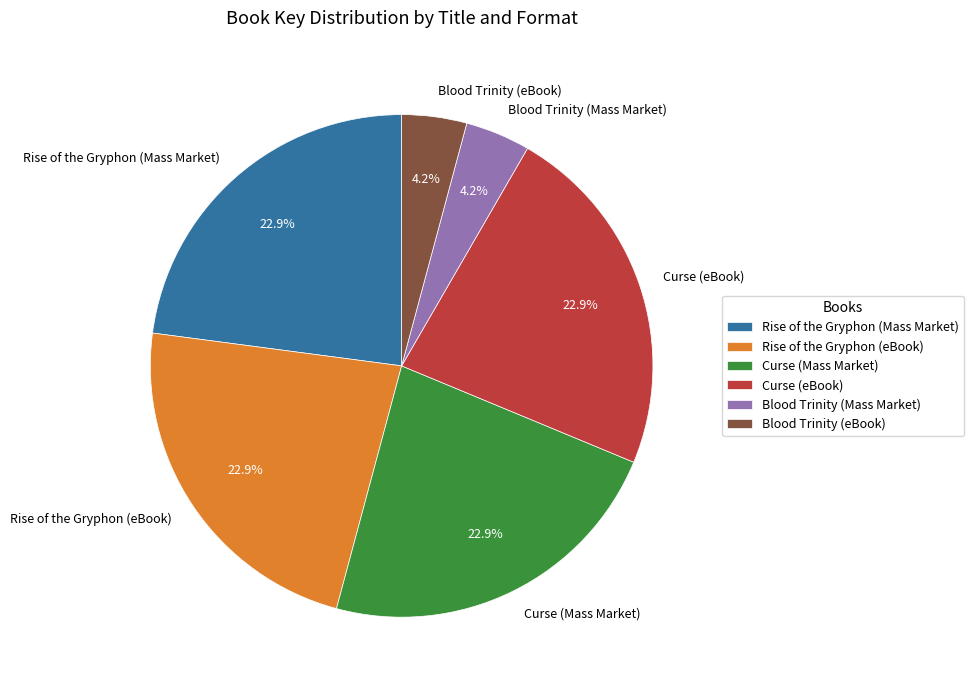

What is the total percentage of Rise of the Gryphon (Mass Market) and Curse (eBook)?

45.8%